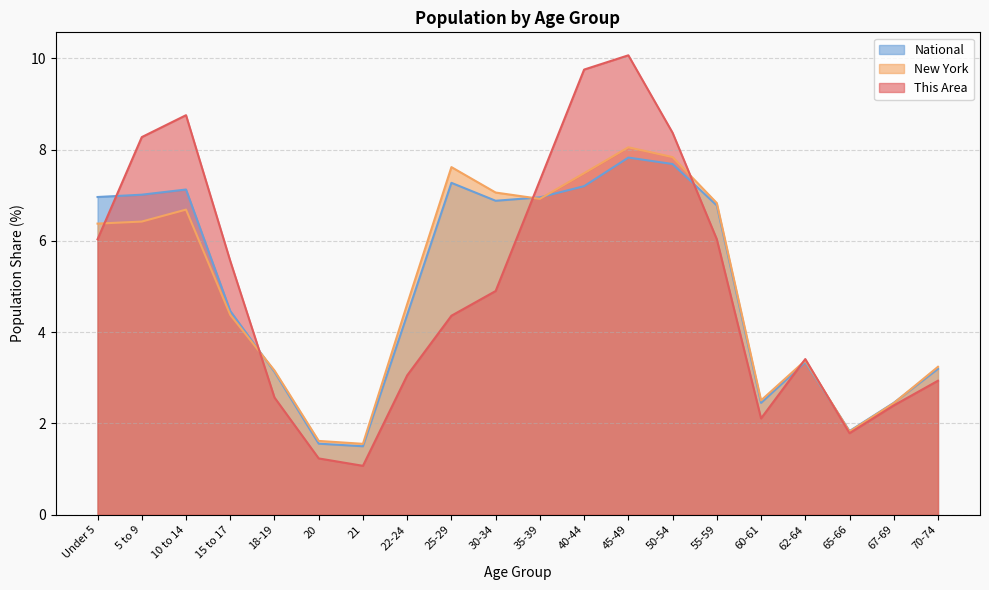

What is the label of the 4th point from the left?

15 to 17